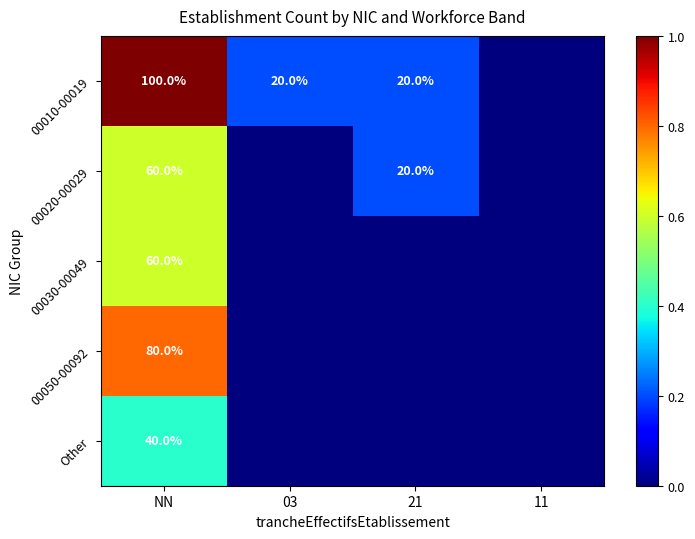

What is the spread (max minus min) of values at NN?

60